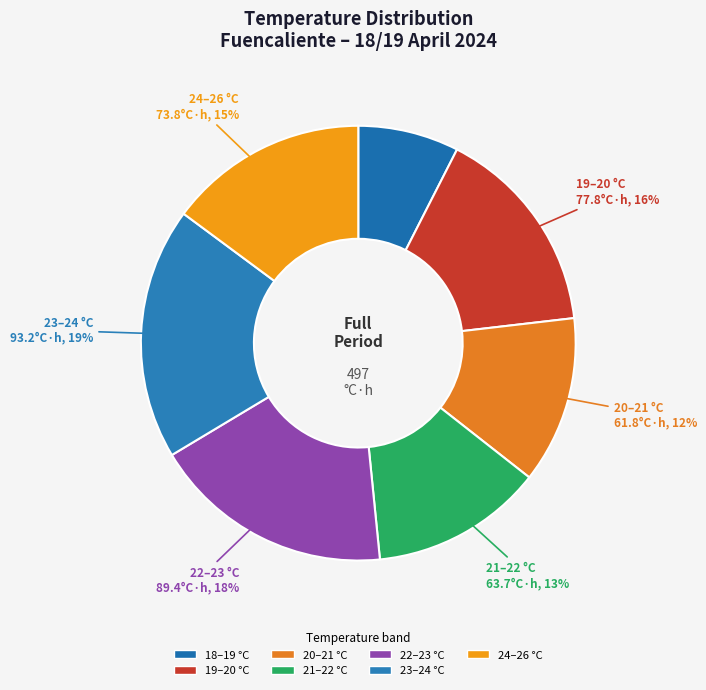

Does any single category account for the majority?

No